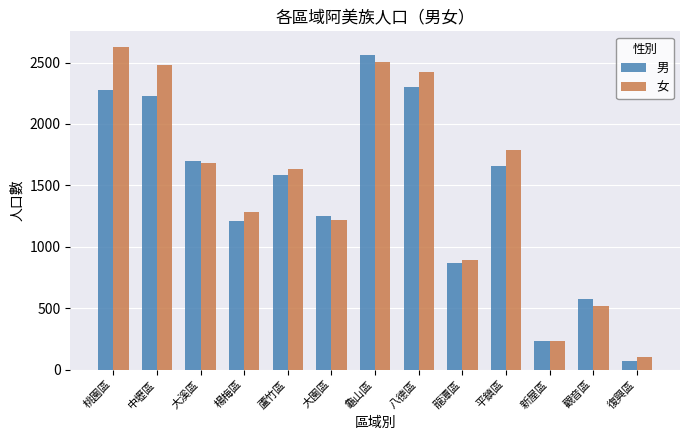

At which category is the sum across all series the highest?

龜山區